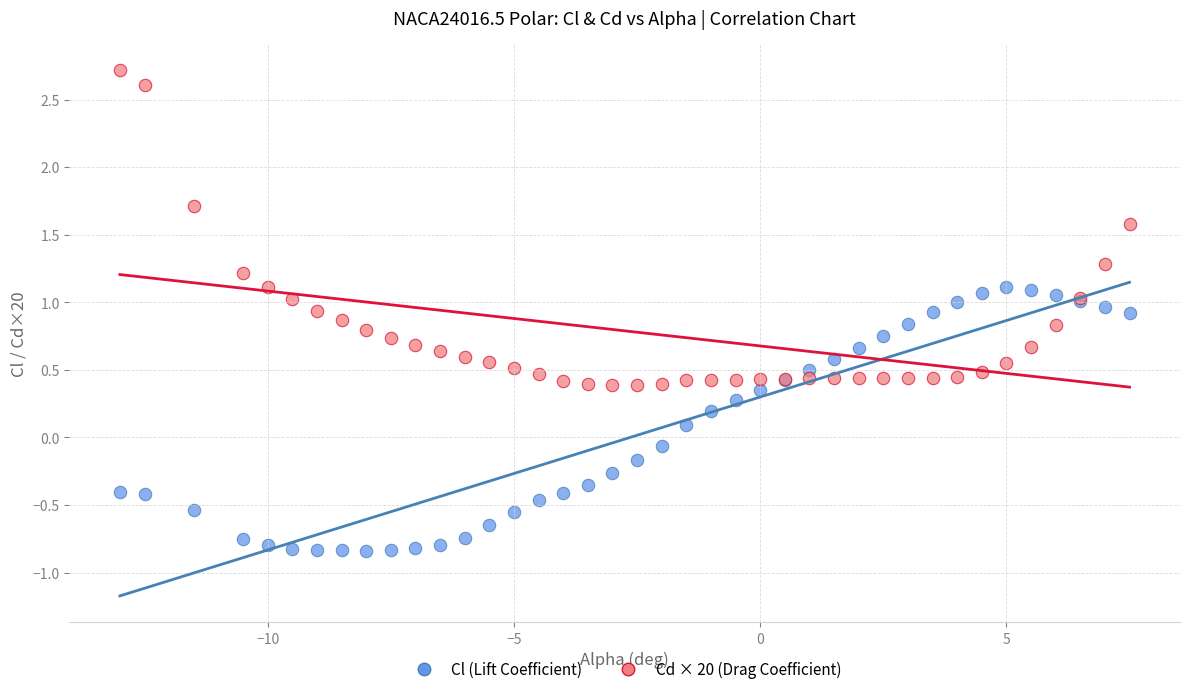

Which series contains the lowest Y value?

Cl (Lift Coefficient)